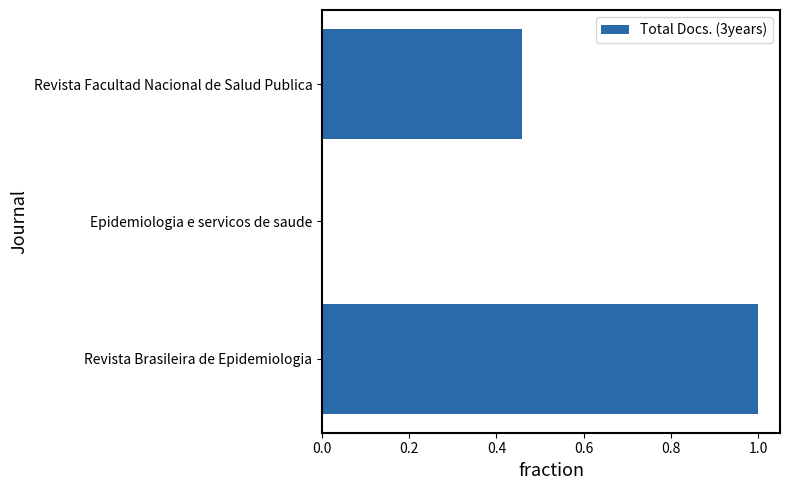

Is it true that the value at Revista Brasileira de Epidemiologia is 1.0?

True